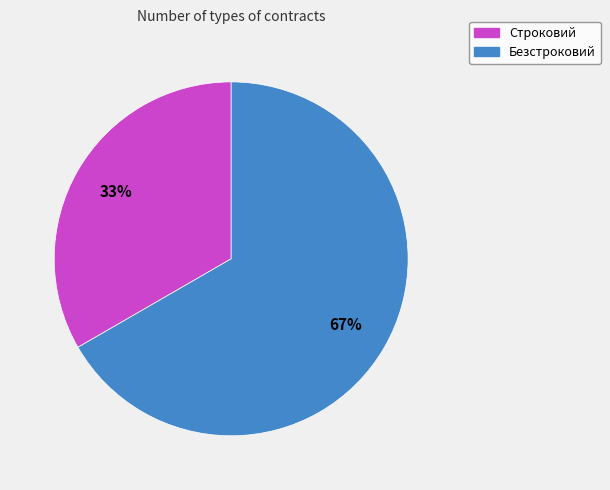

Do Безстроковий and Строковий together represent more than half of the pie?

Yes